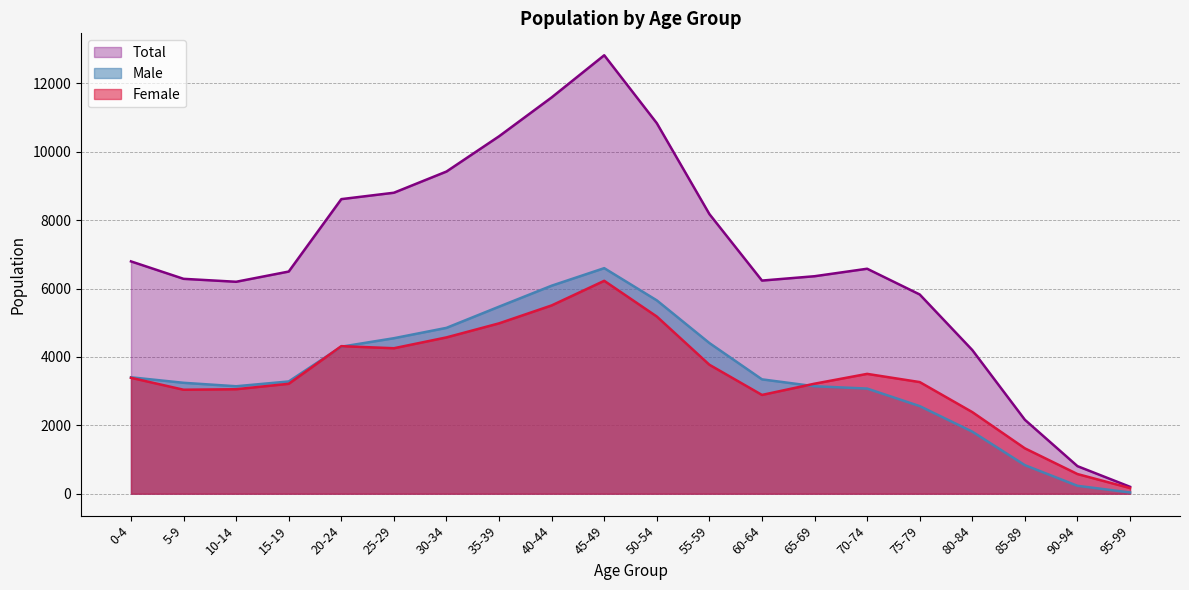

What is the difference between the maximum and second lowest values in the Total series?

12018